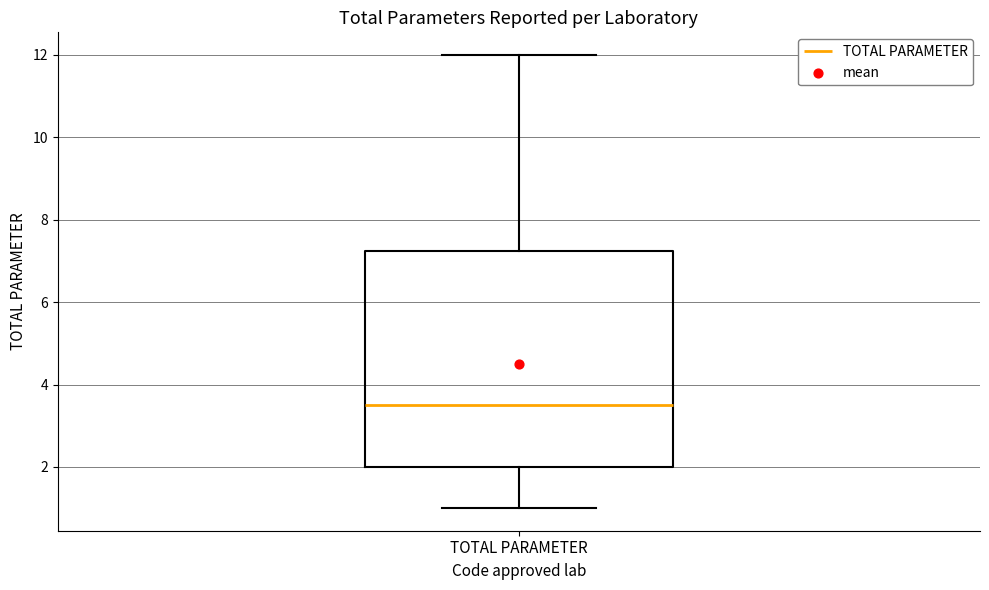

Read this box plot against the y-axis: the position of the median line, the range covered by the box, and the ends of both whiskers. The values are not printed on the chart, so give them approximately, as read against the axis.

median 3.6, box 2.0 to 7.2, whiskers 1.0 to 12.0